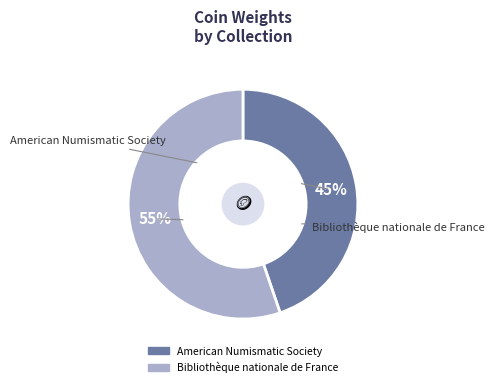

Which category accounts for the majority?

Bibliothèque nationale de France